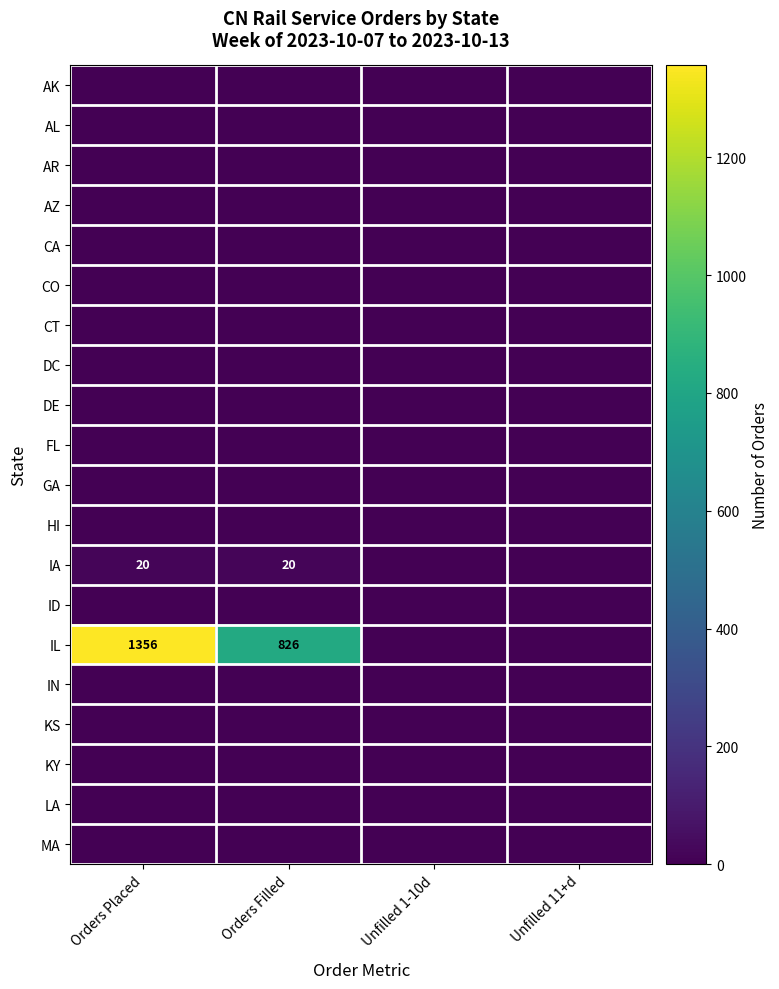

Is the value of IA at Unfilled 11+d greater than the value of AL at Unfilled 1-10d?

No